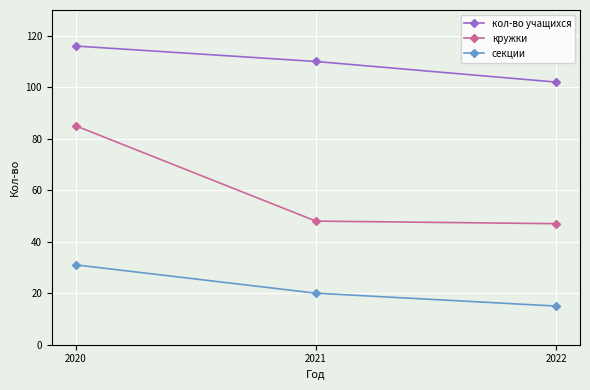

Count the кол-во учащихся values in the range 102 to 116.

3